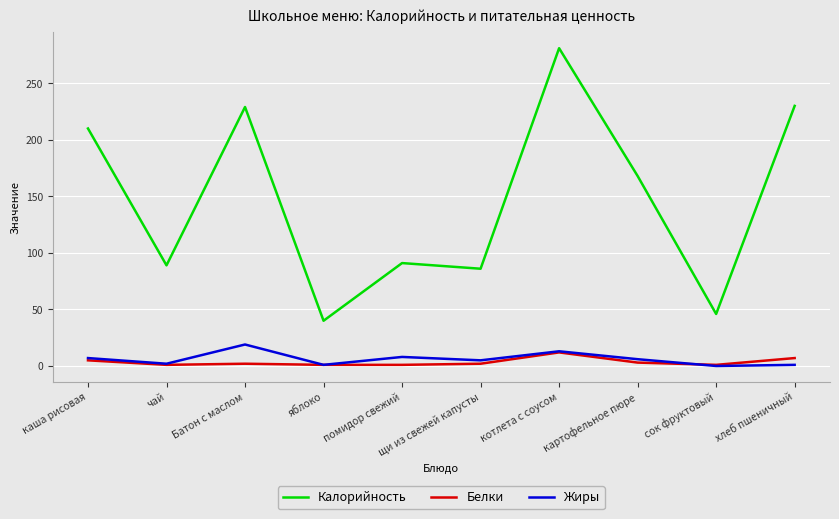

What is the maximum value for Белки?

12